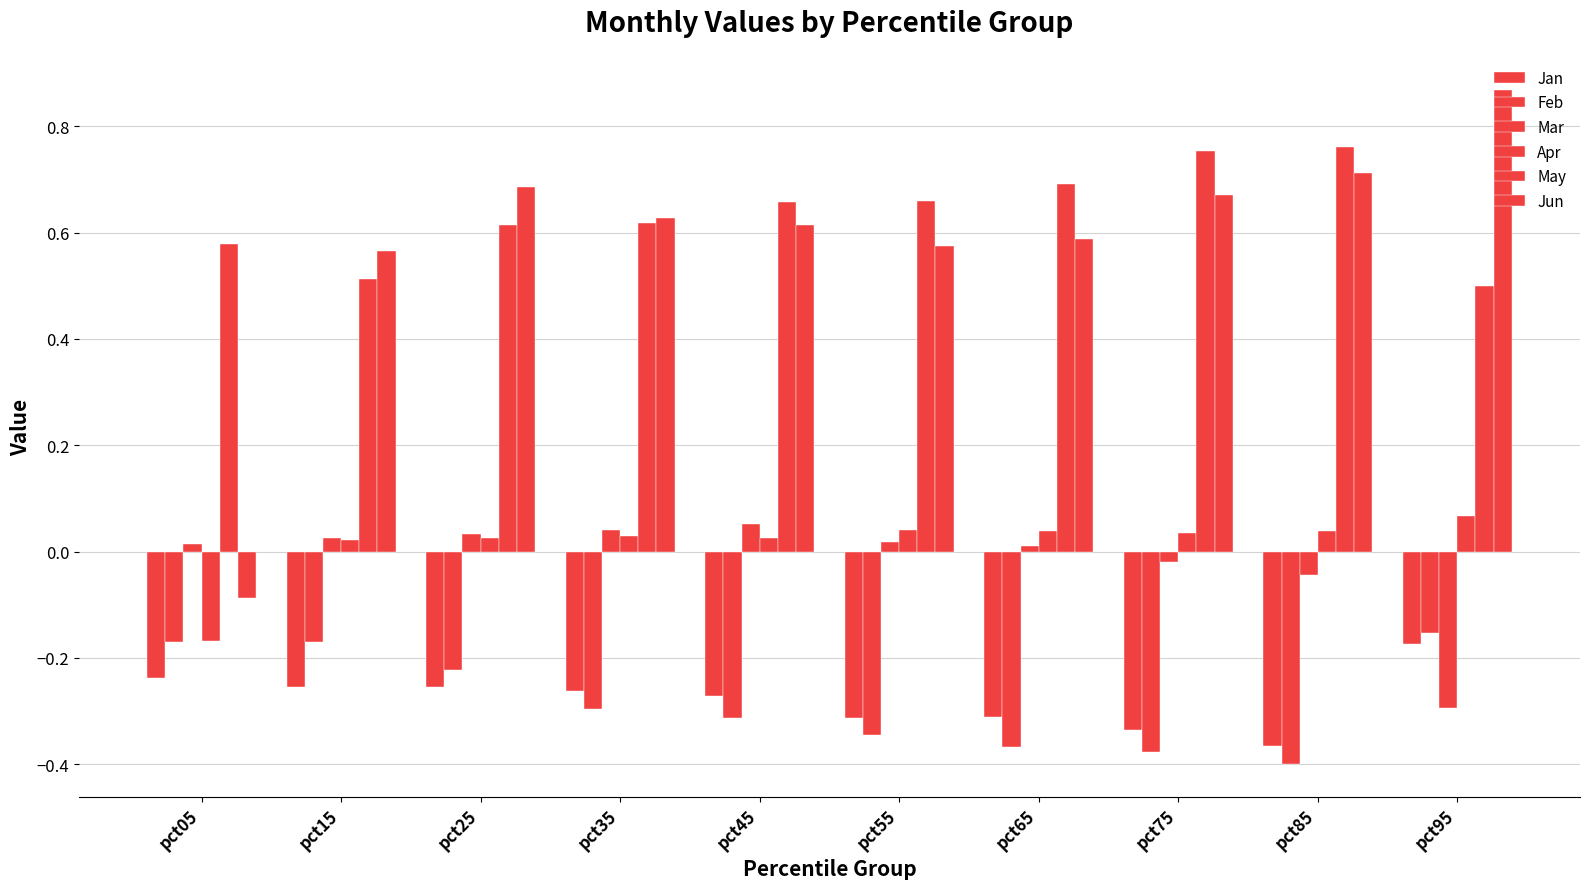

Reading left to right, list all the values displayed in this chart.

Jan: pct05=-0.2	pct15=-0.3	pct25=-0.3	pct35=-0.3	pct45=-0.3	pct55=-0.3	pct65=-0.3	pct75=-0.3	pct85=-0.4	pct95=-0.2
Feb: pct05=-0.2	pct15=-0.2	pct25=-0.2	pct35=-0.3	pct45=-0.3	pct55=-0.3	pct65=-0.4	pct75=-0.4	pct85=-0.4	pct95=-0.2
Mar: pct05=0.0	pct15=0.0	pct25=0.0	pct35=0.0	pct45=0.1	pct55=0.0	pct65=0.0	pct75=-0.0	pct85=-0.0	pct95=-0.3
Apr: pct05=-0.2	pct15=0.0	pct25=0.0	pct35=0.0	pct45=0.0	pct55=0.0	pct65=0.0	pct75=0.0	pct85=0.0	pct95=0.1
May: pct05=0.6	pct15=0.5	pct25=0.6	pct35=0.6	pct45=0.7	pct55=0.7	pct65=0.7	pct75=0.8	pct85=0.8	pct95=0.5
Jun: pct05=-0.1	pct15=0.6	pct25=0.7	pct35=0.6	pct45=0.6	pct55=0.6	pct65=0.6	pct75=0.7	pct85=0.7	pct95=0.9